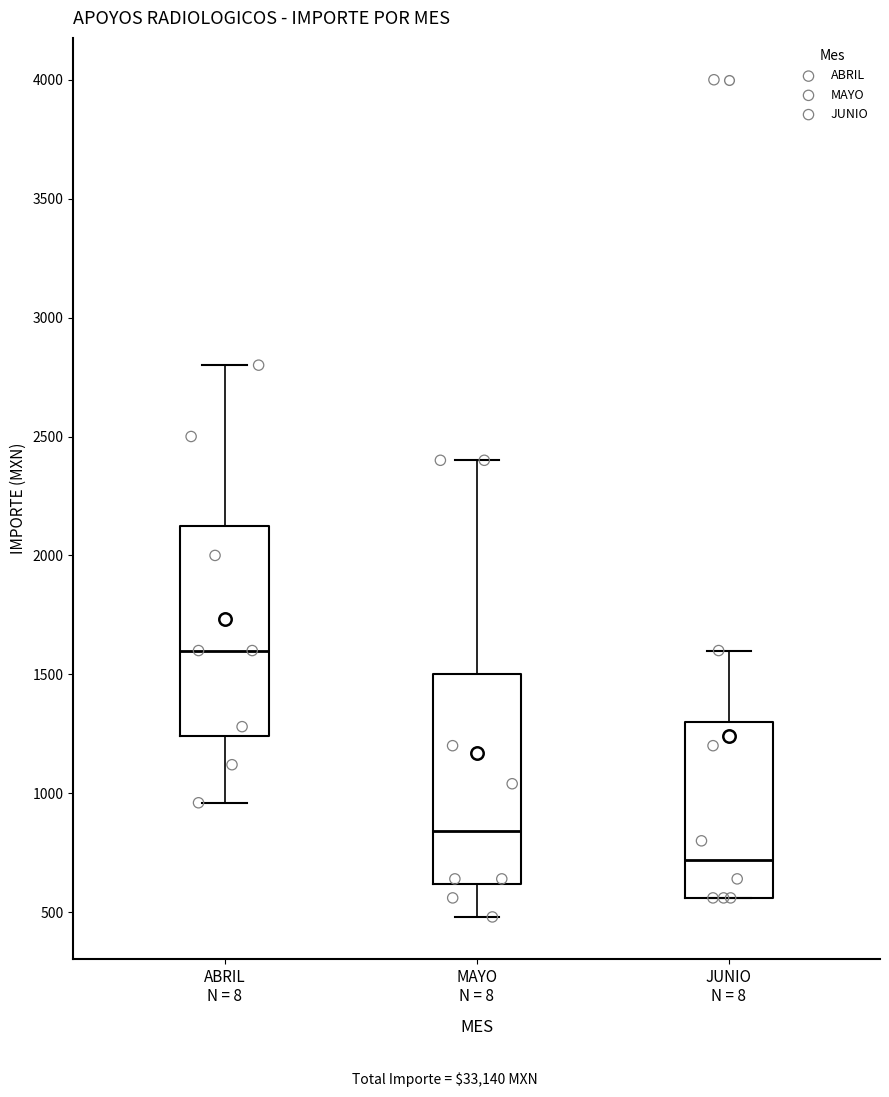

Reading left to right, read every box against the y-axis: the position of its median line, the range the box covers, and the ends of its whiskers. The values are not printed on the chart, so give them approximately, as read against the axis.

ABRIL N = 8: median 1600, box 1250 to 2150, whiskers 950 to 2800
MAYO N = 8: median 850, box 600 to 1500, whiskers 500 to 2400
JUNIO N = 8: median 700, box 550 to 1300, whiskers 550 to 1600